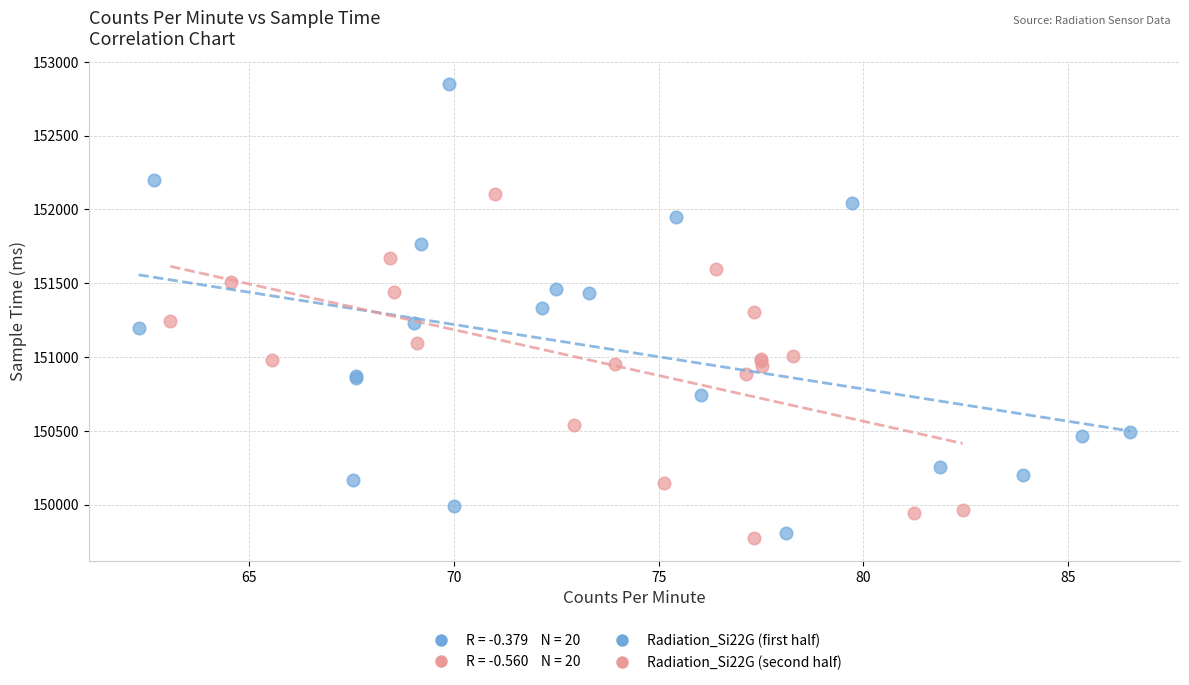

Which series has the largest Y range (max minus min)?

Radiation_Si22G (first half)